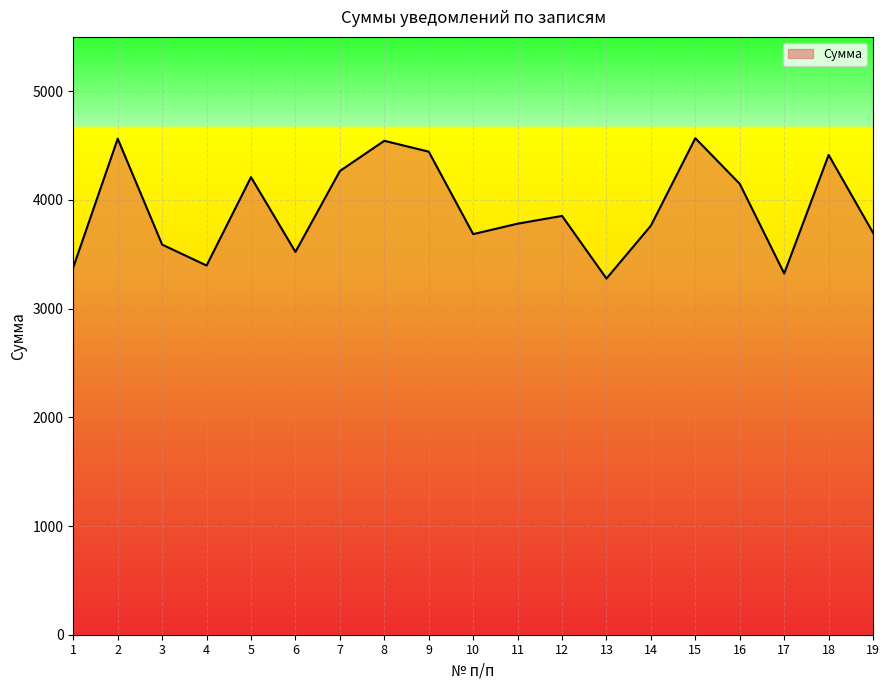

The chart shows a value of 1698.4 at 9. True or false?

False